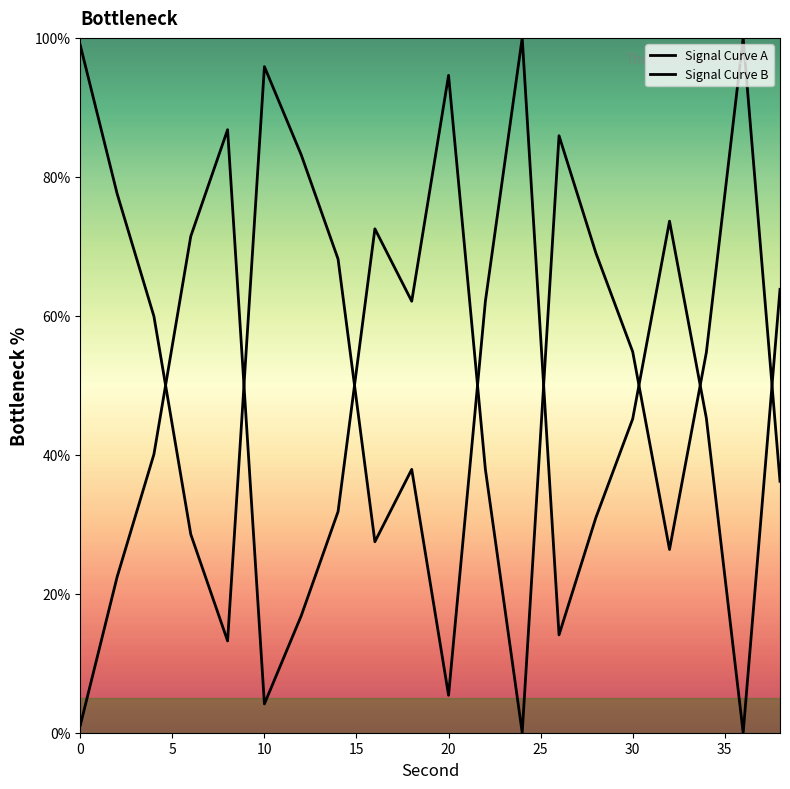

What are all the series names shown in the legend?

Signal Curve A, Signal Curve B